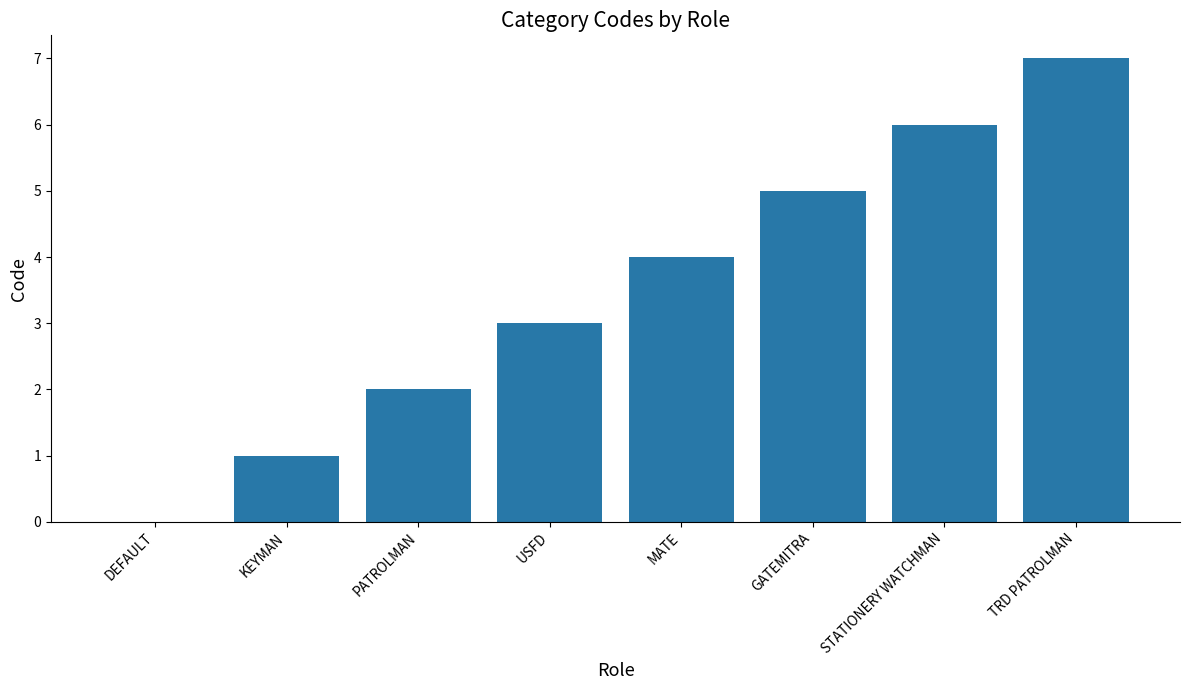

The chart shows a value of 0 at KEYMAN. True or false?

False